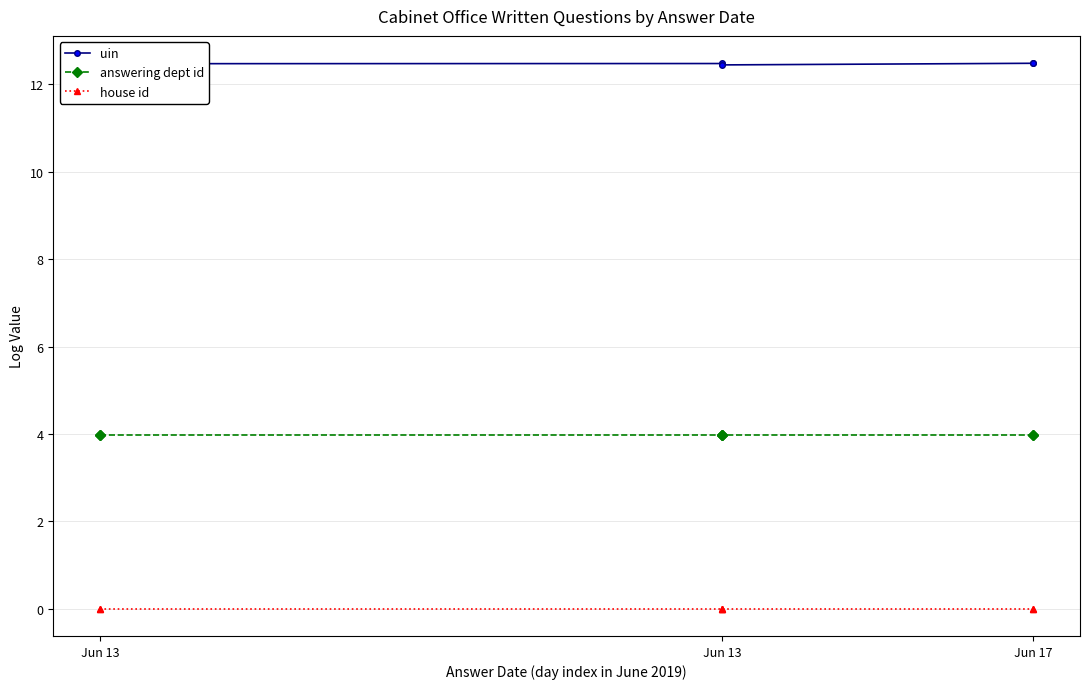

True or false: house id and uin intersect in this chart.

False